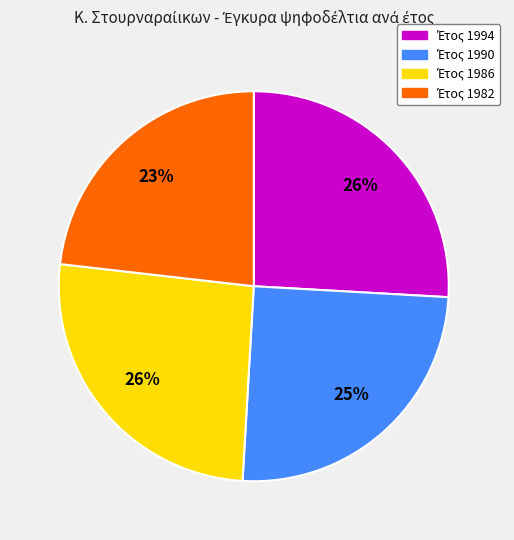

Does any single category account for the majority?

No